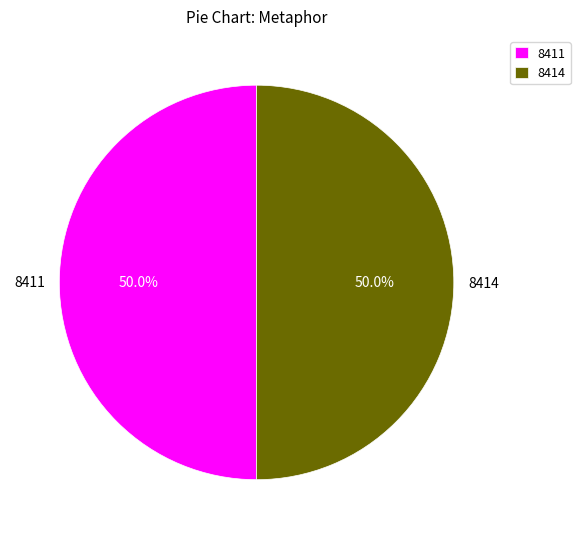

To the nearest percent, what portion does 8414 represent?

50%